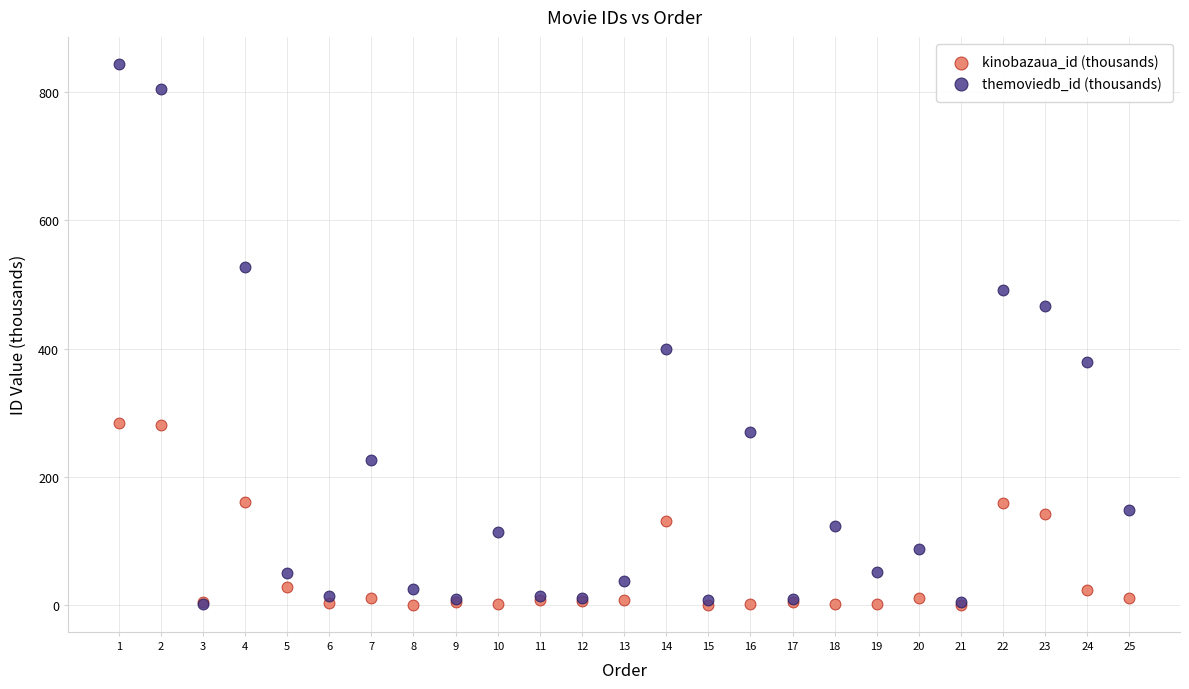

What are all the series names shown in the legend?

kinobazaua_id (thousands), themoviedb_id (thousands)